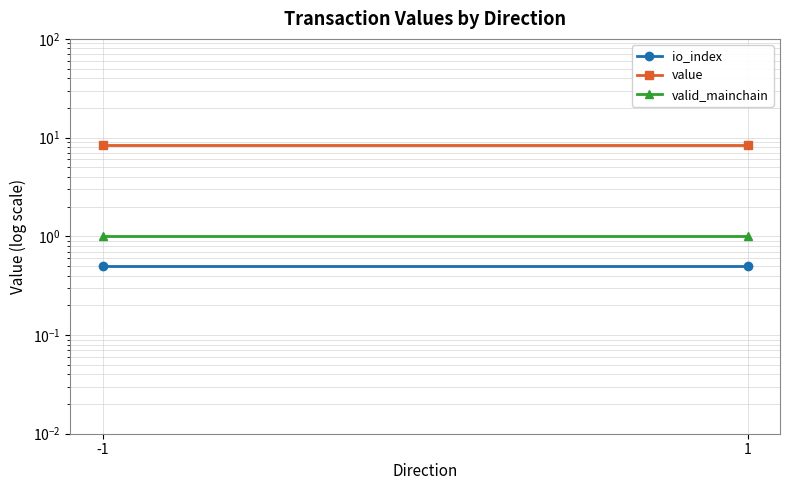

At which label does value reach its peak?

-1